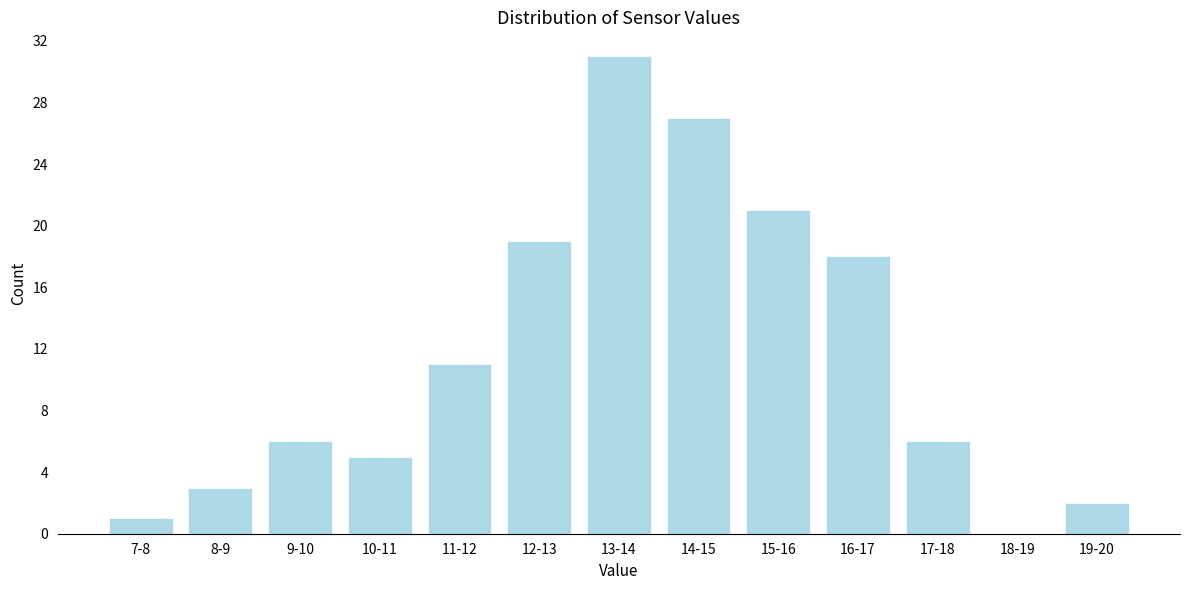

Reading left to right, transcribe all the data shown in this chart.

7-8=1	8-9=3	9-10=6	10-11=5	11-12=11	12-13=19	13-14=31	14-15=27	15-16=21	16-17=18	17-18=6	18-19=0	19-20=2